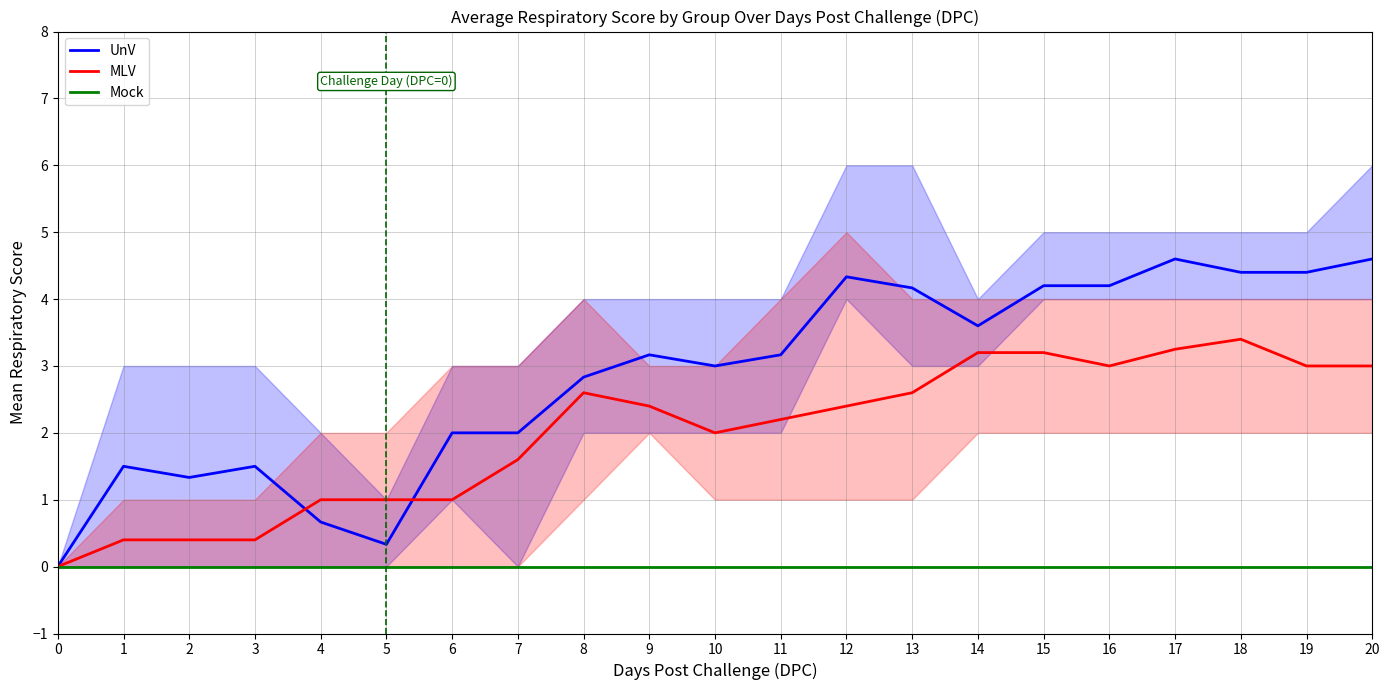

At which category does MLV reach its first local peak?

8